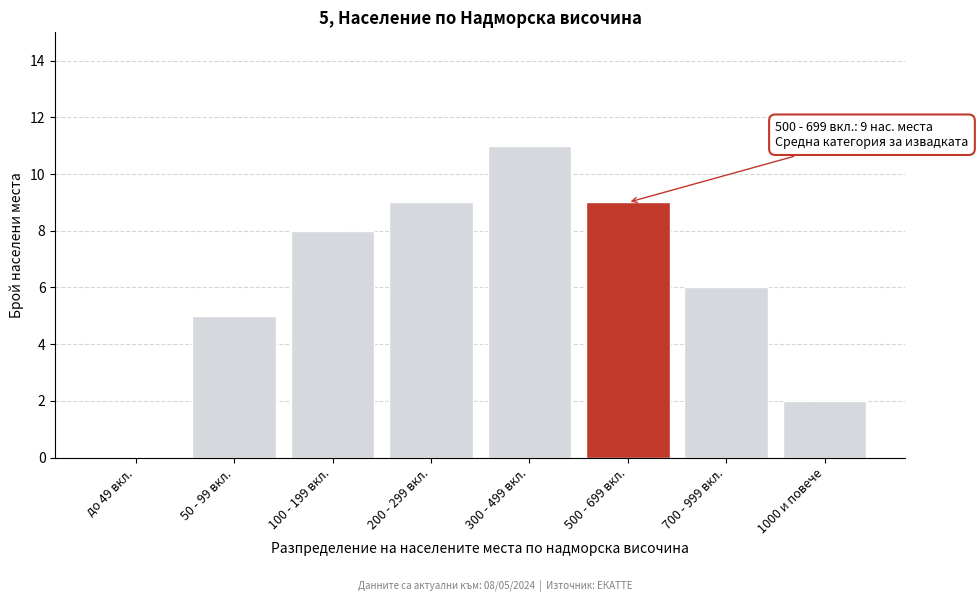

Reading left to right, extract all data points from this chart.

до 49 вкл.=0	50 - 99 вкл.=5	100 - 199 вкл.=8	200 - 299 вкл.=9	300 - 499 вкл.=11	500 - 699 вкл.=9	700 - 999 вкл.=6	1000 и повече=2